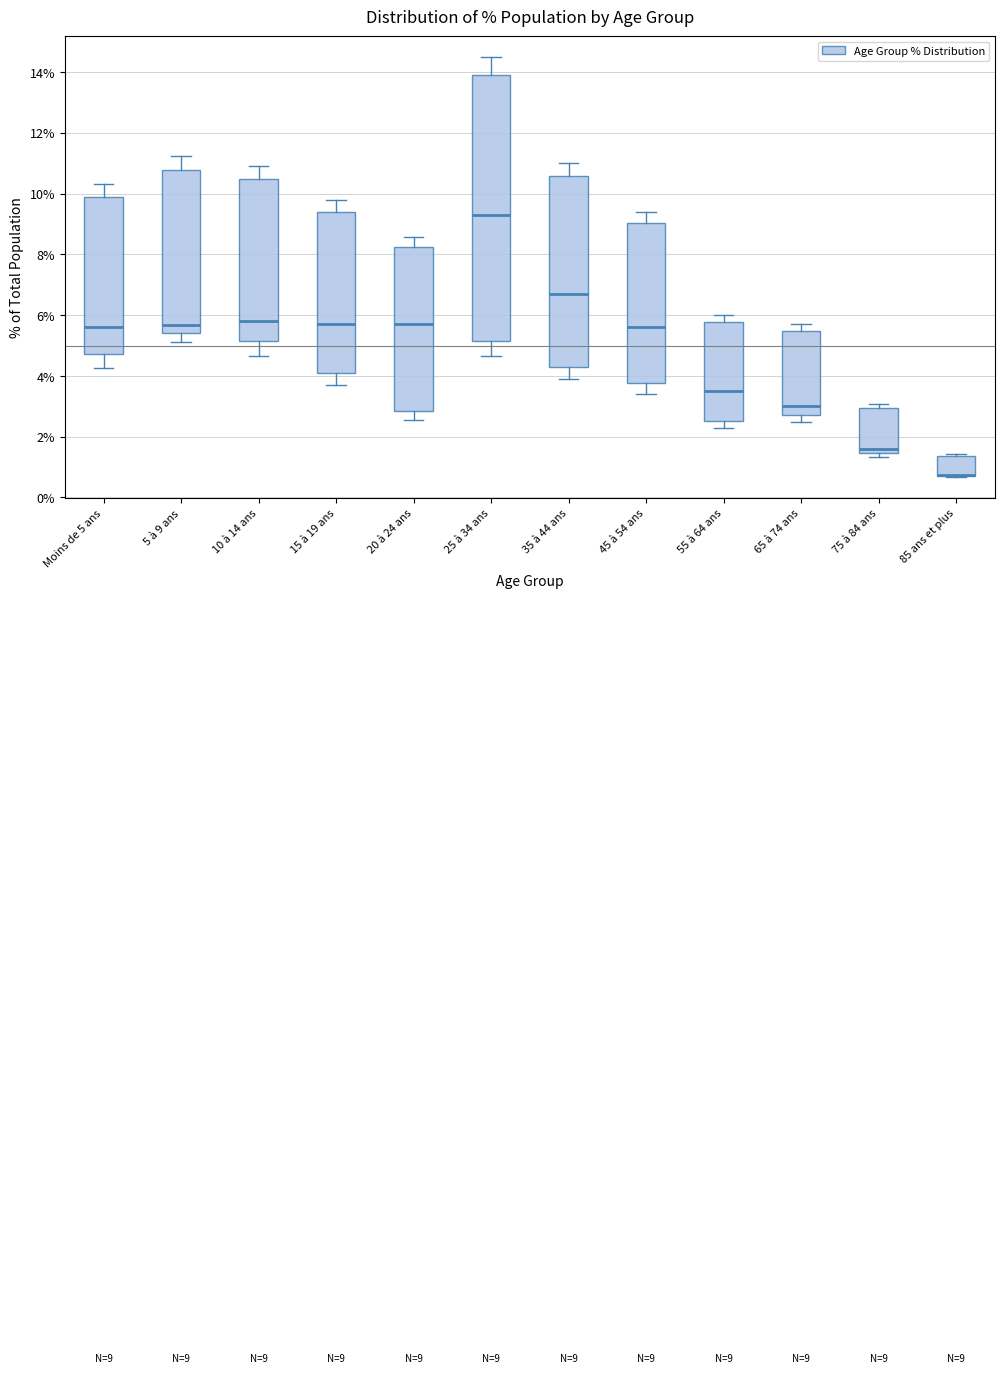

Comparing the boxes themselves (not the whiskers), which one is the tallest?

25 à 34 ans